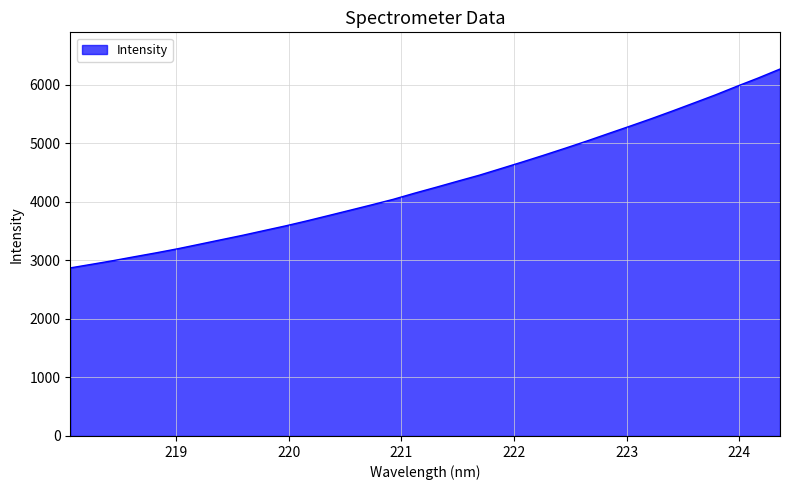

What is the difference between the maximum and minimum values?

3398.6